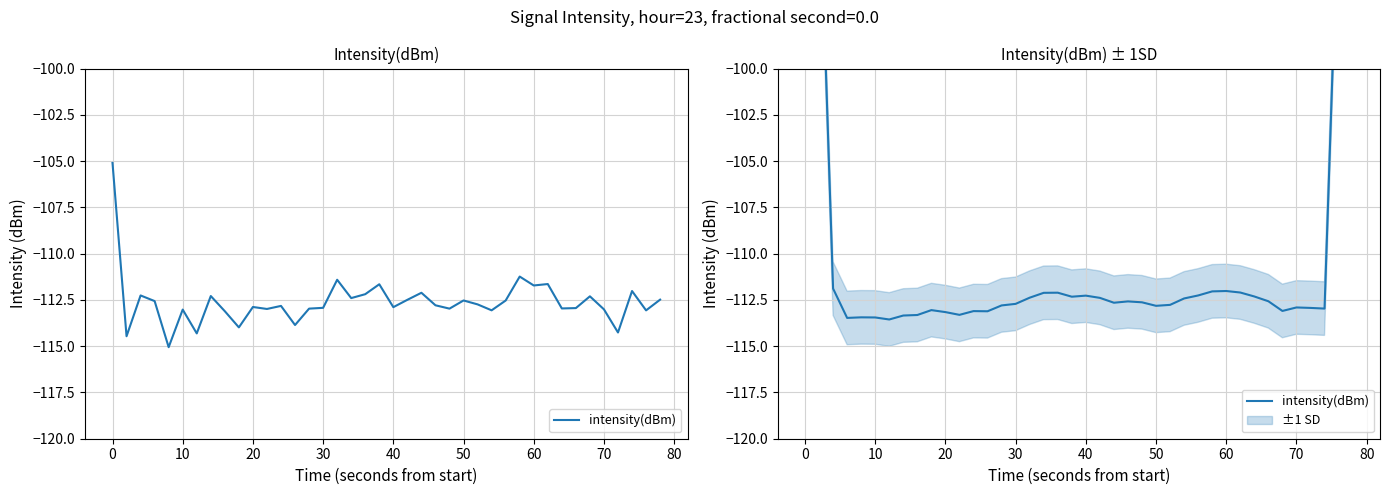

What is the value of the 22nd point from the left?

-112.4